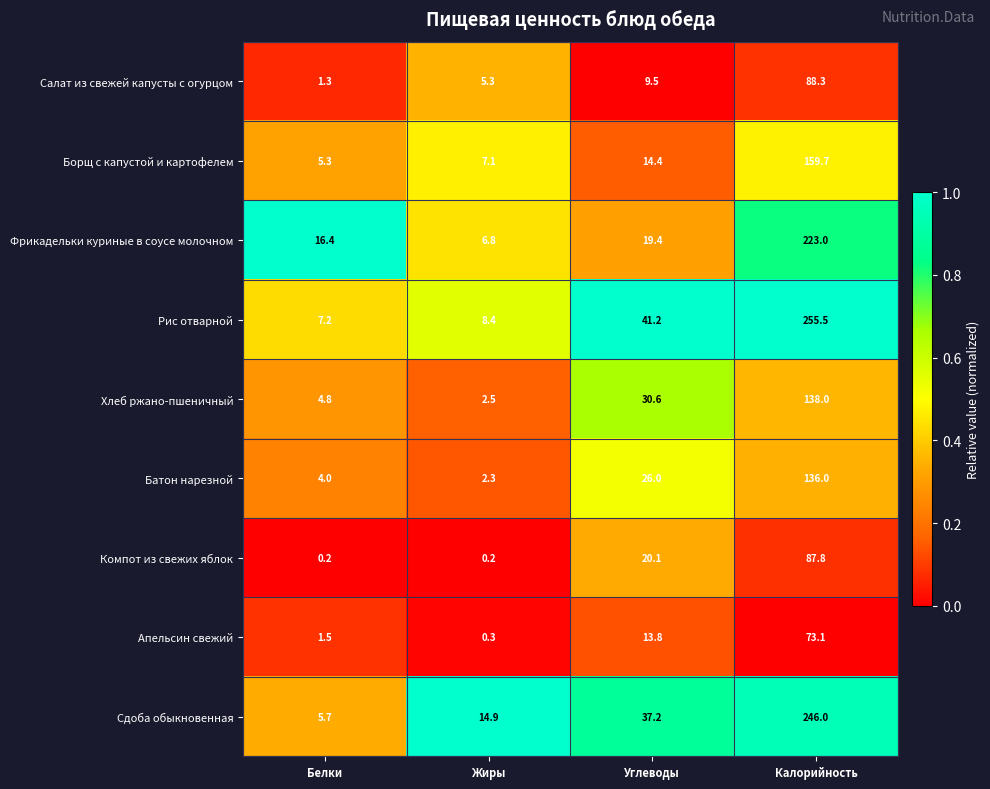

What is the maximum value shown in the chart?

255.5